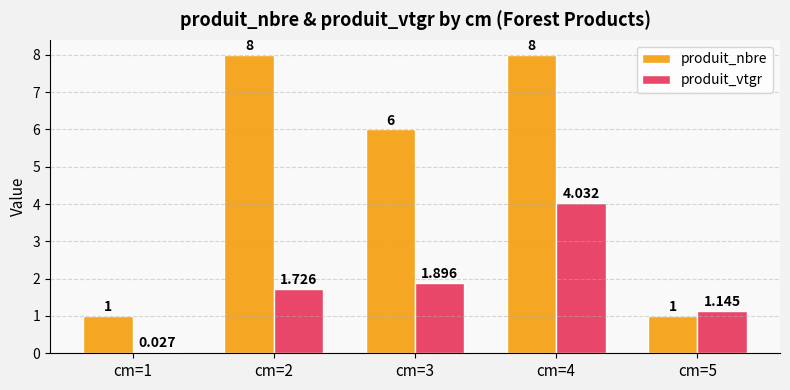

At which category is the sum across all series the highest?

cm=4